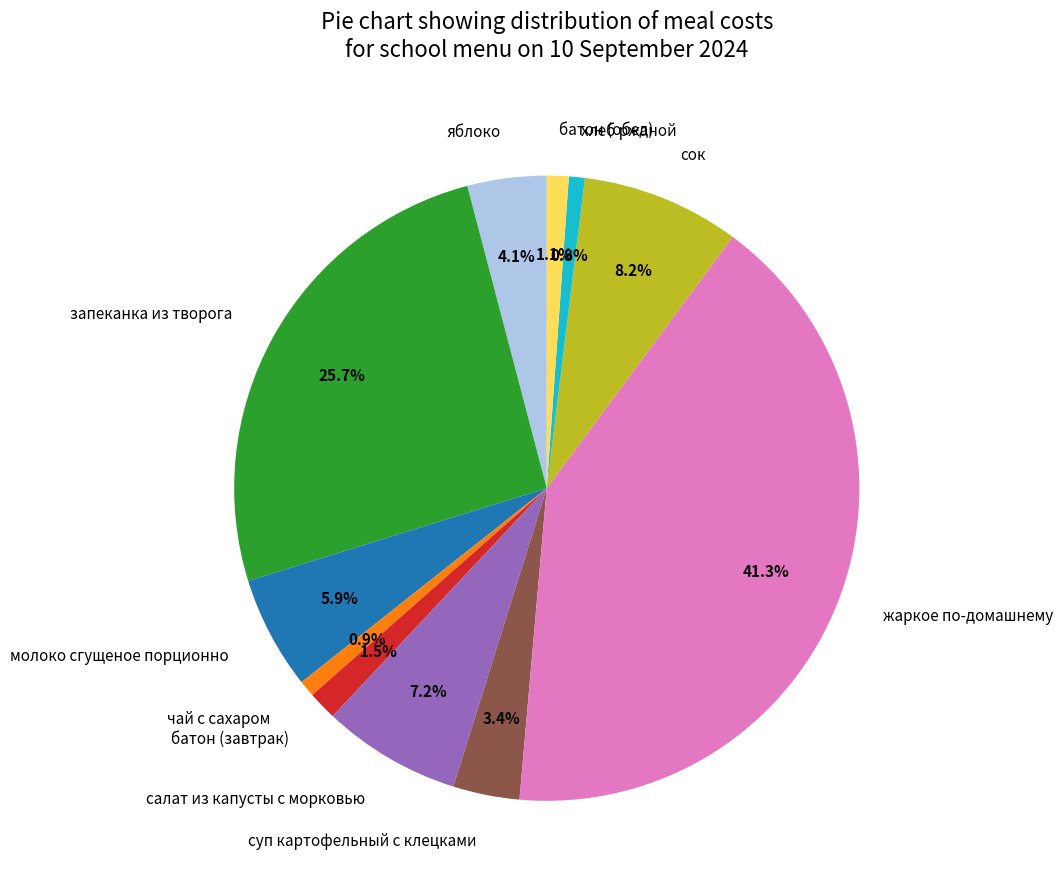

To the nearest percent, what is the difference between the largest and smallest slice percentages?

40%